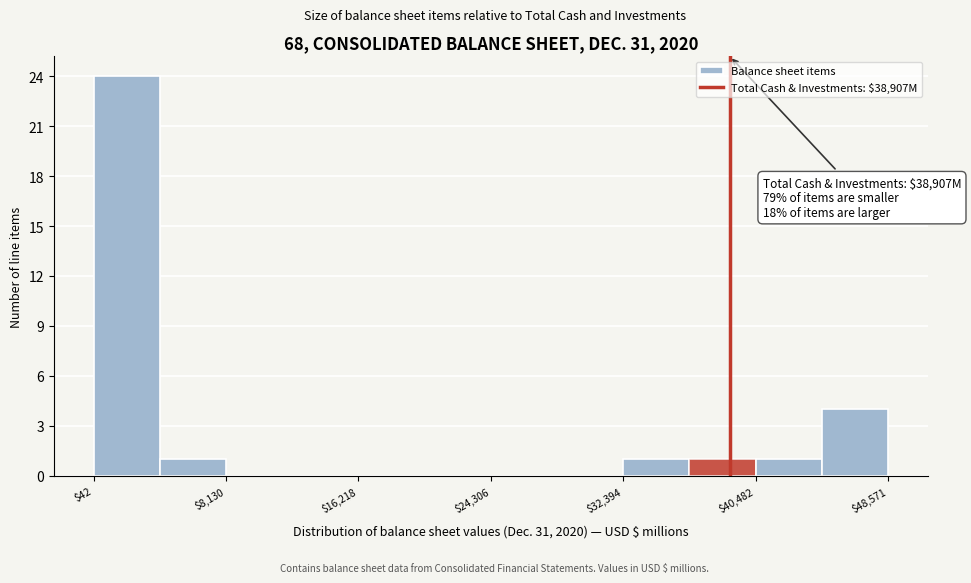

Over which range of the x-axis is the bar tallest?

0 to 4000